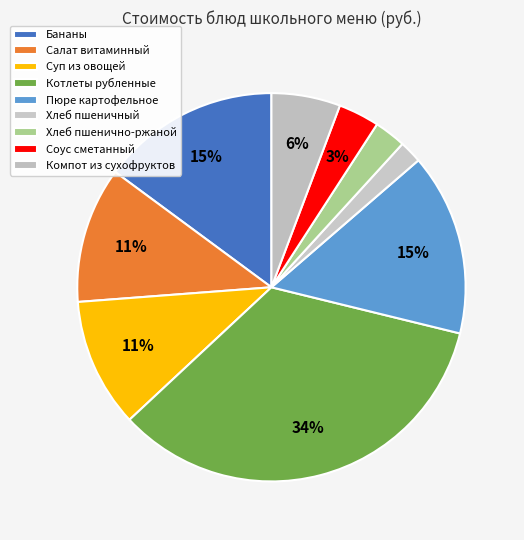

Which slice is the smallest?

Хлеб пшеничный